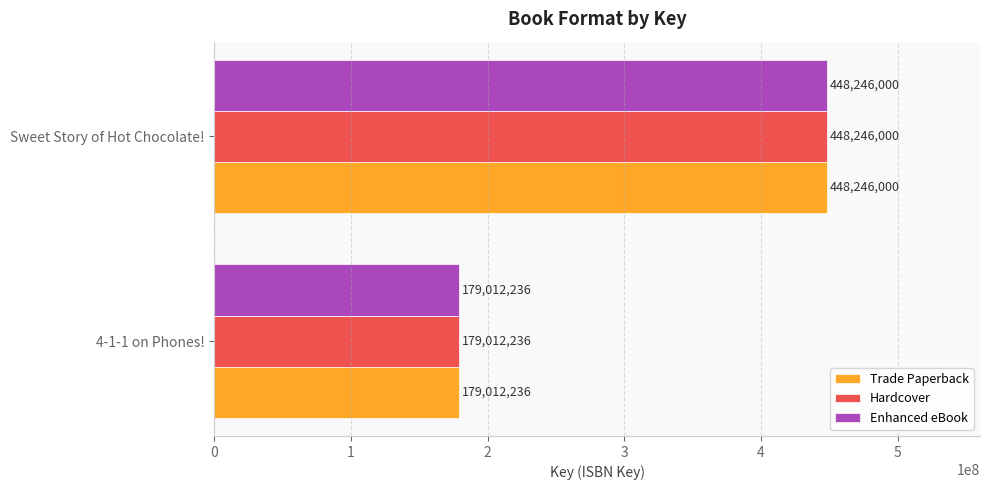

Rank the categories by Hardcover value from lowest to highest.

4-1-1 on Phones!, Sweet Story of Hot Chocolate!